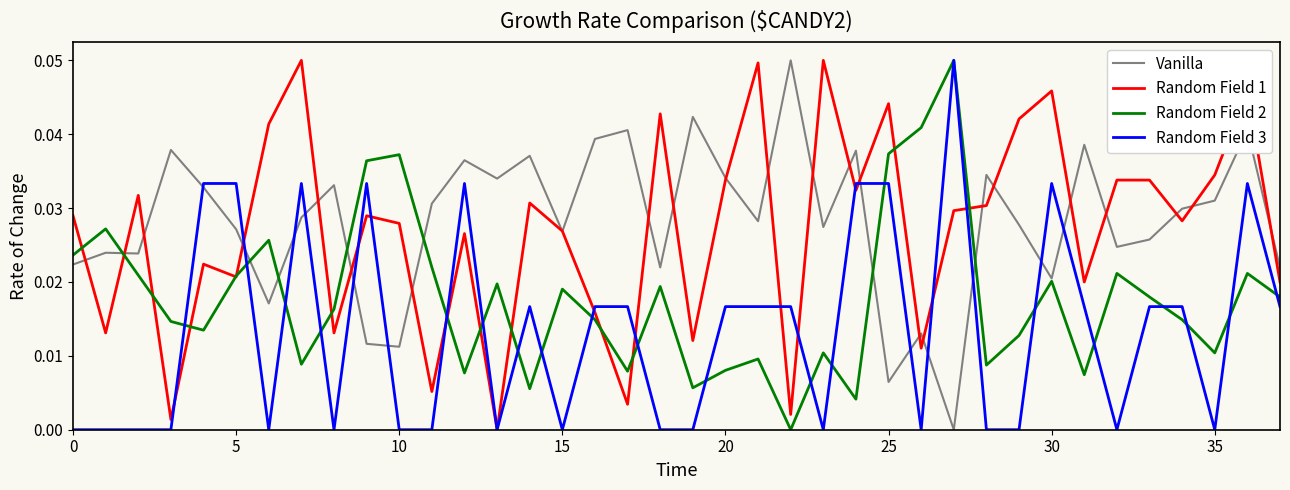

Is this an area chart (filled region under the line)?

No